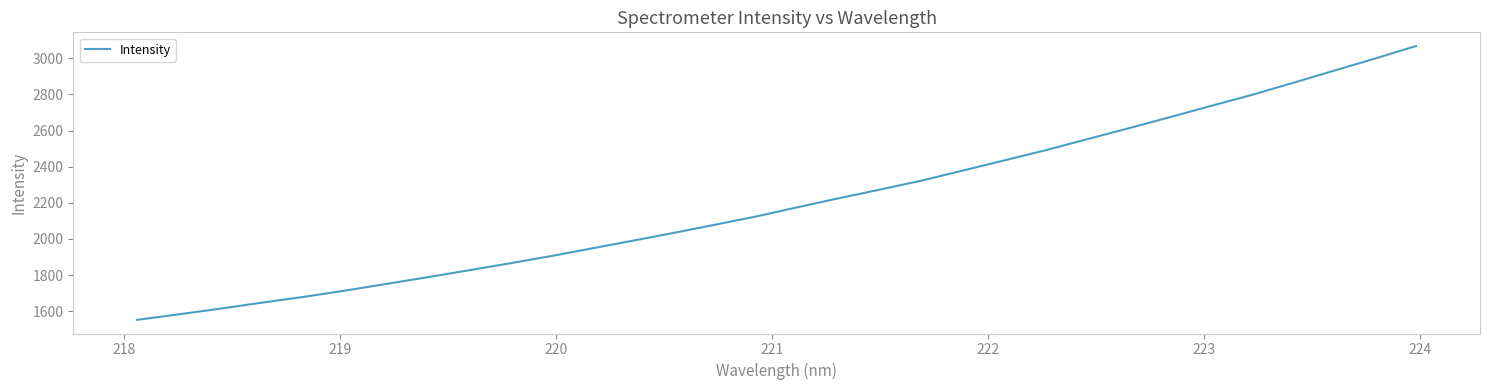

What is the greatest value displayed?

3068.2